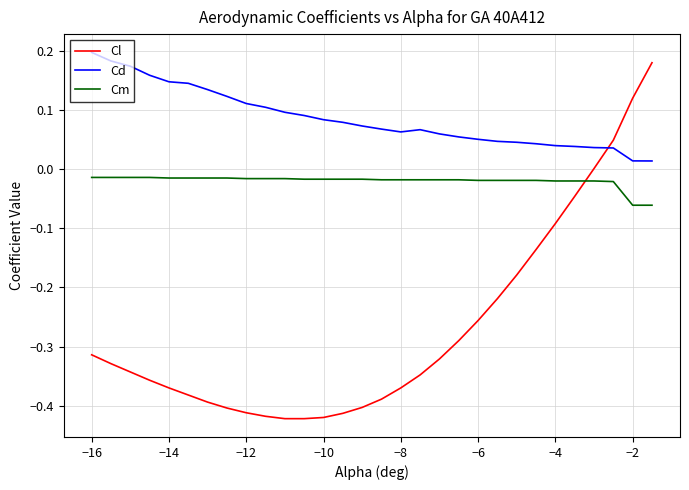

How many intersections are there between Cl and Cd?

1